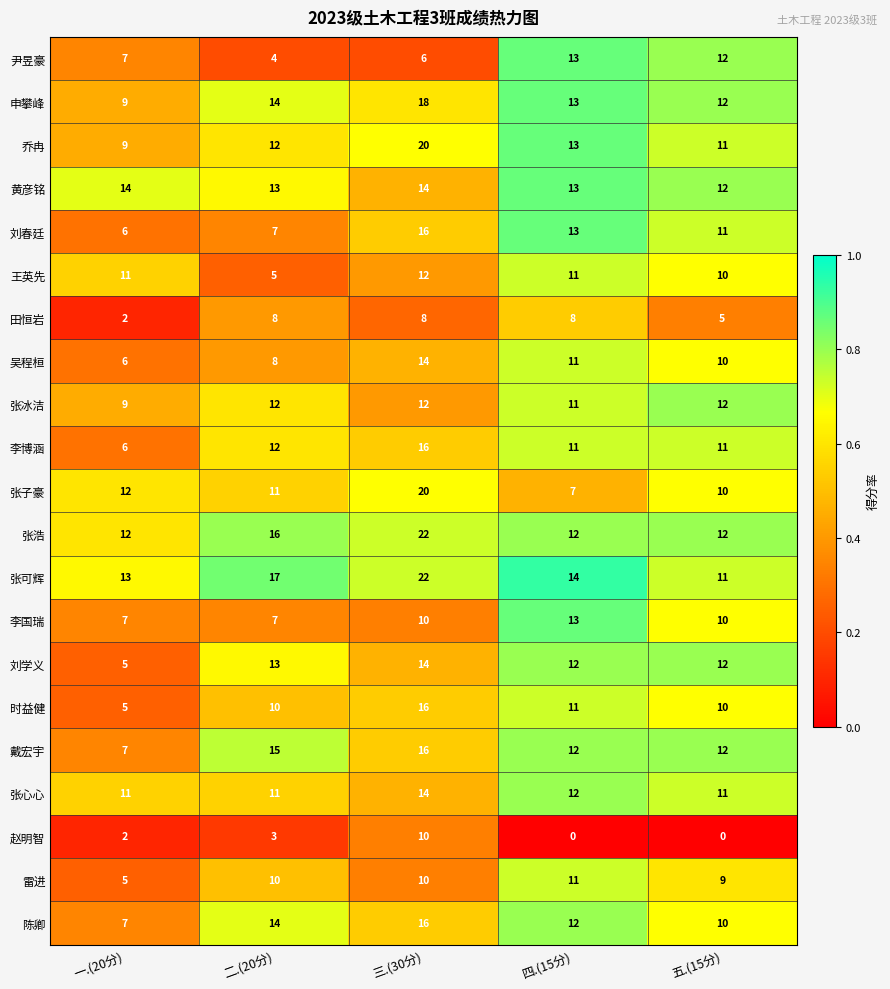

The value of 张心心 at 一.(20分) is 11. True or false?

True